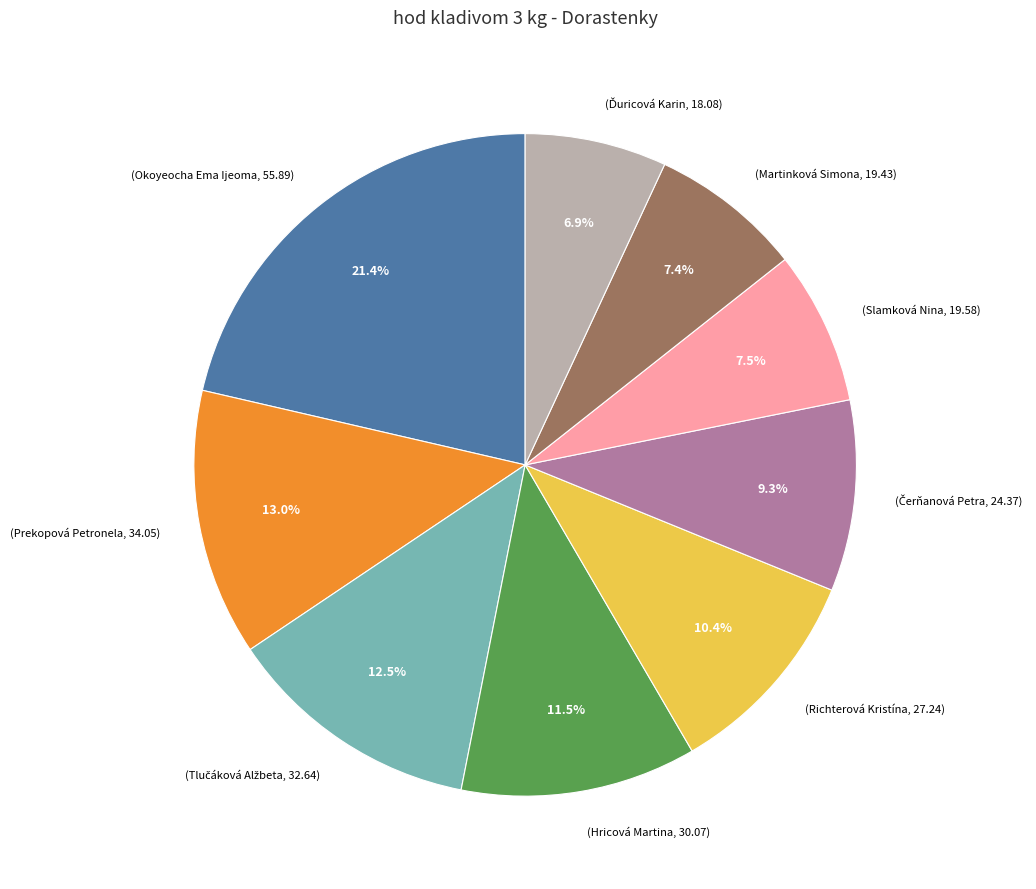

Is there any slice that represents more than half of the pie?

No